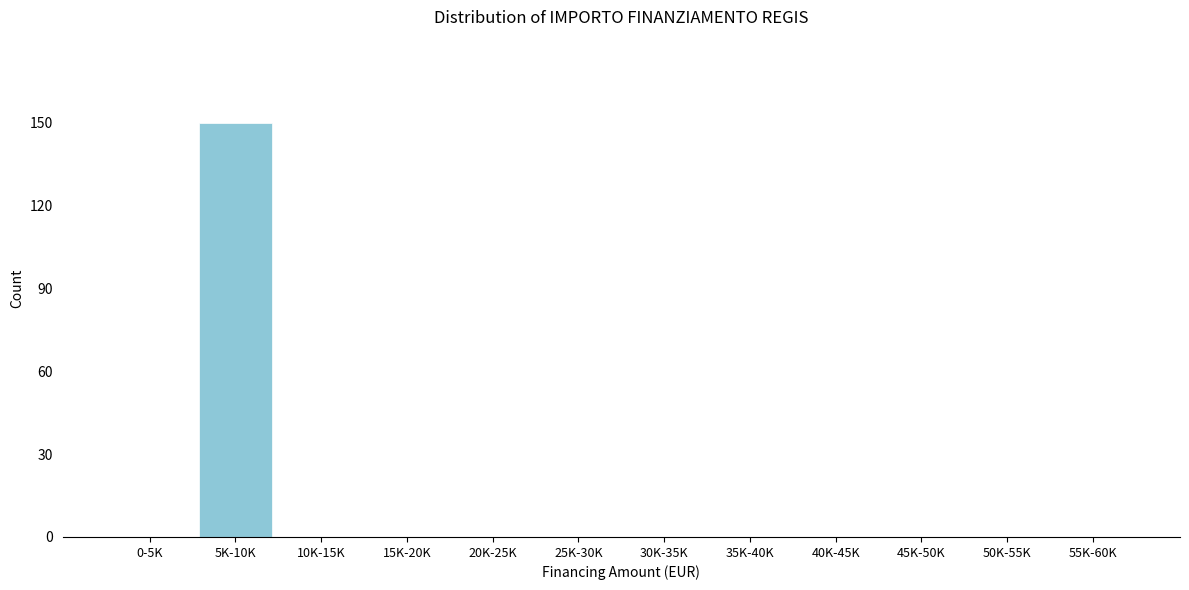

Reading left to right, transcribe all the data shown in this chart.

0-5K=0	5K-10K=150	10K-15K=0	15K-20K=0	20K-25K=0	25K-30K=0	30K-35K=0	35K-40K=0	40K-45K=0	45K-50K=0	50K-55K=0	55K-60K=0